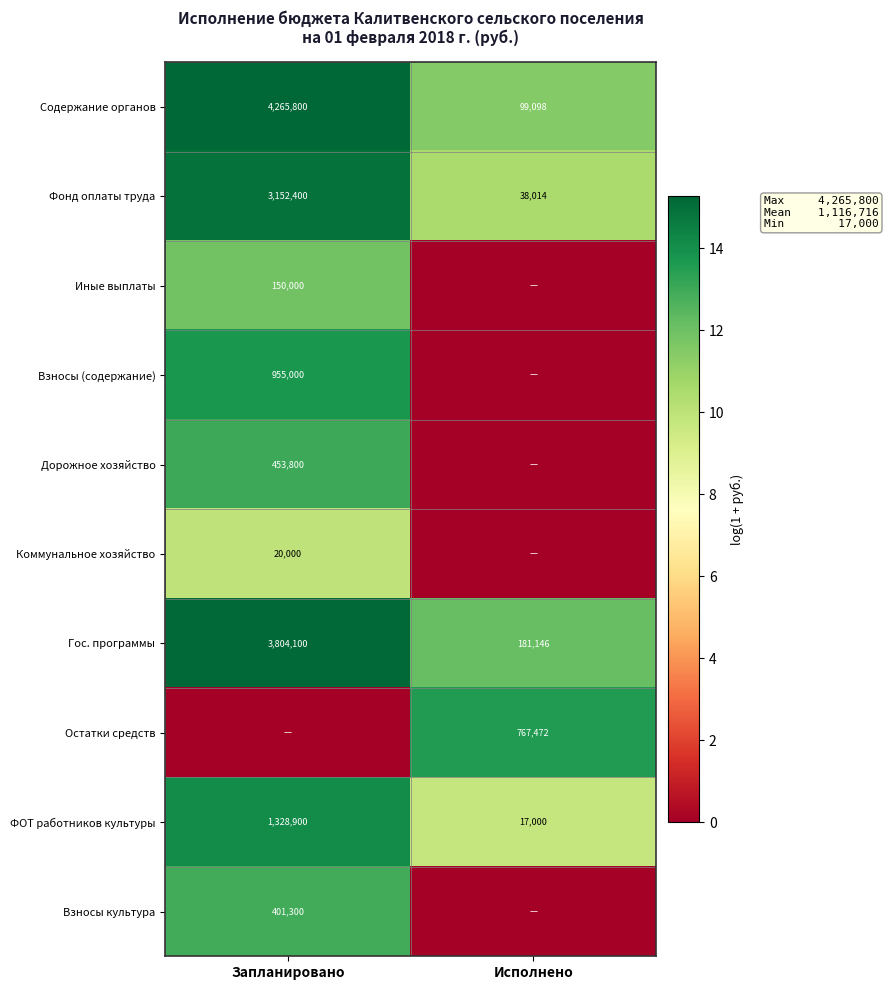

At which label does Гос. программы reach its peak?

Запланировано